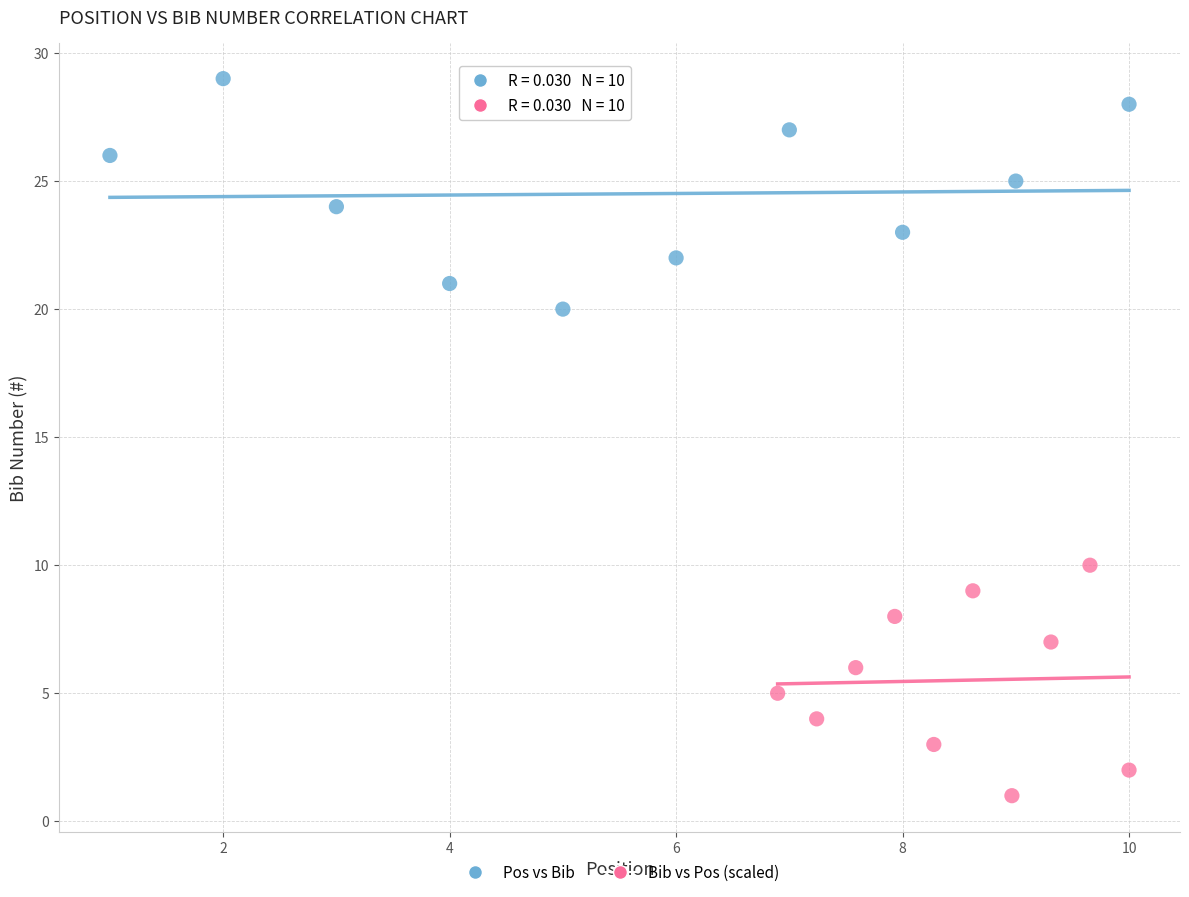

Which series contains the lowest Y value?

Bib vs Pos (scaled)